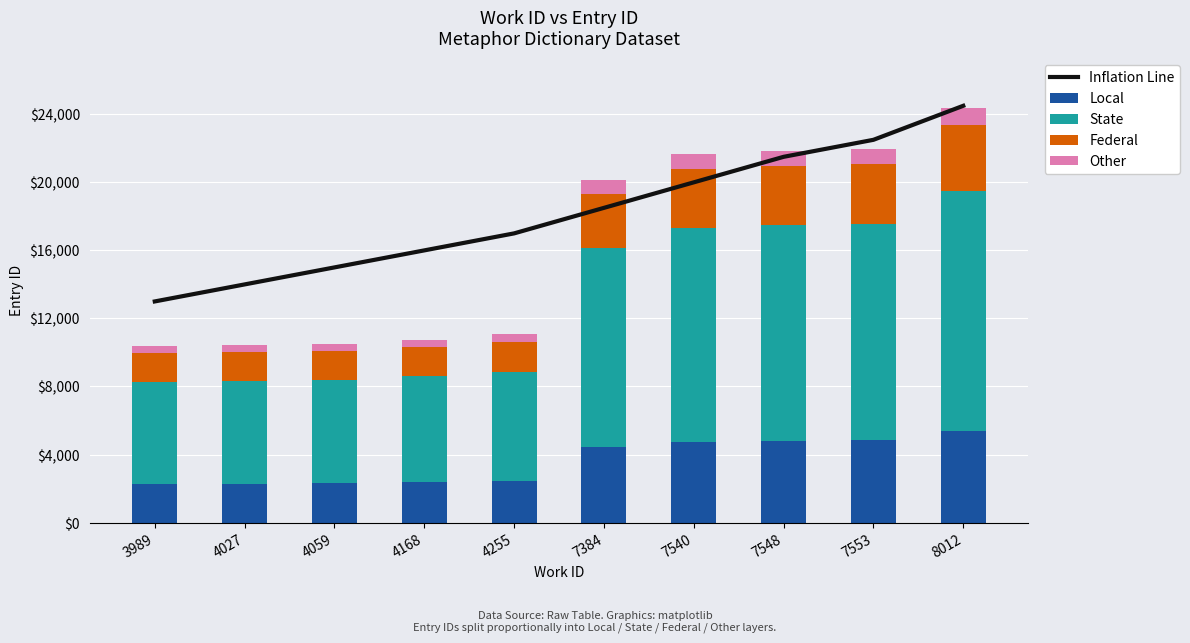

What are all the series names shown in the legend?

Inflation Line, Local, State, Federal, Other